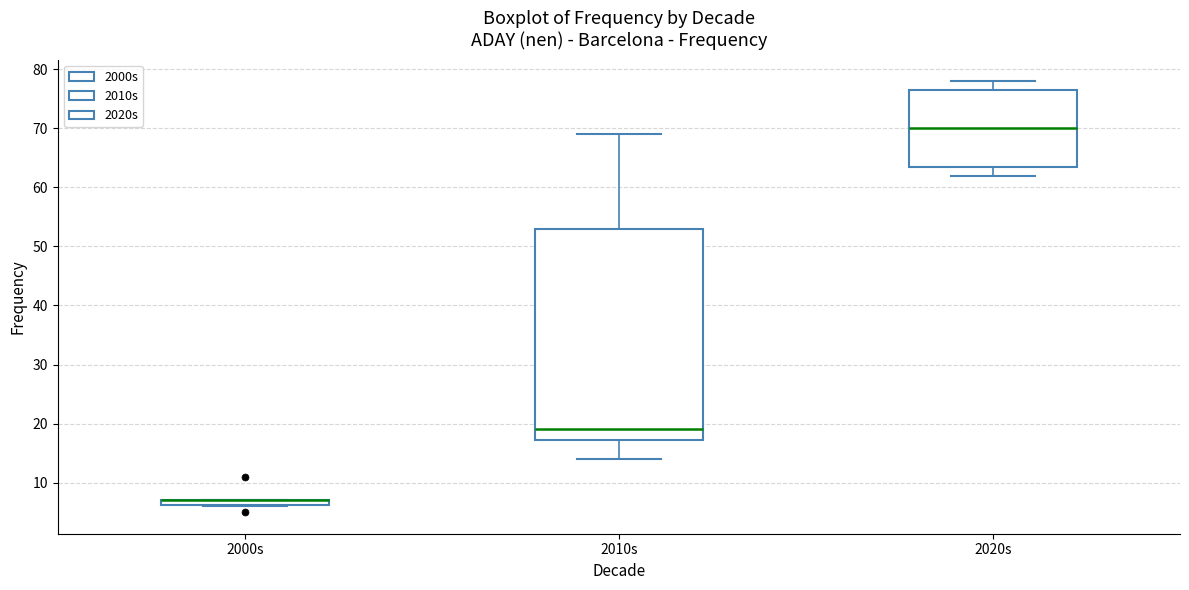

Where is the upper edge of the box for 2000s on the y-axis? The values are not printed on the chart, so give them approximately, as read against the axis.

7